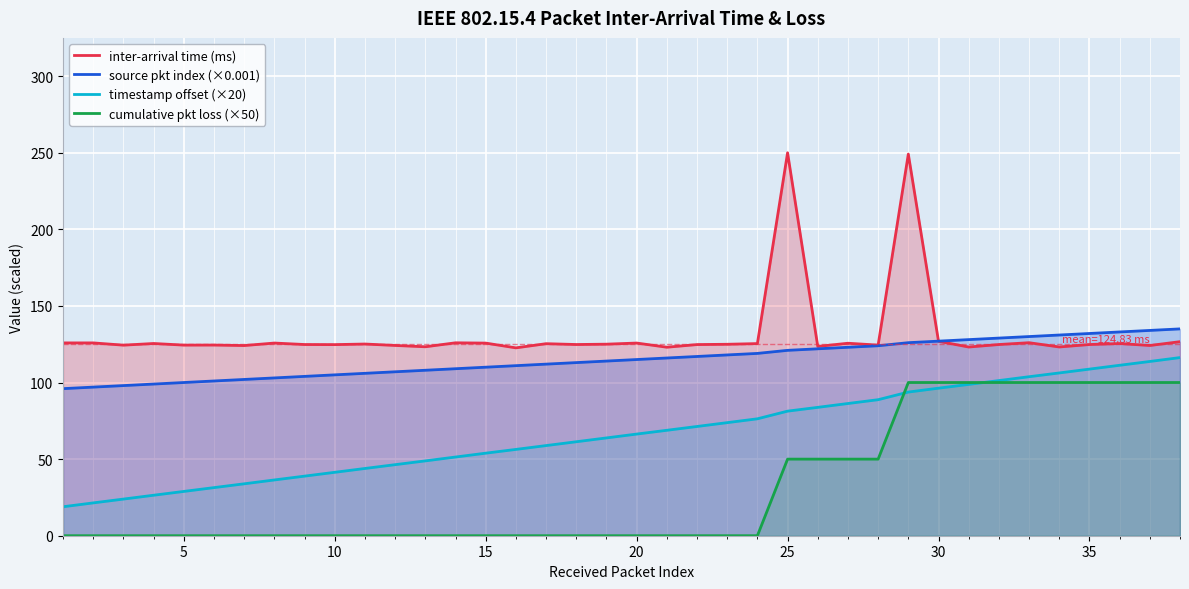

How many cumulative pkt loss (×50) values are between 0 and 100?

38